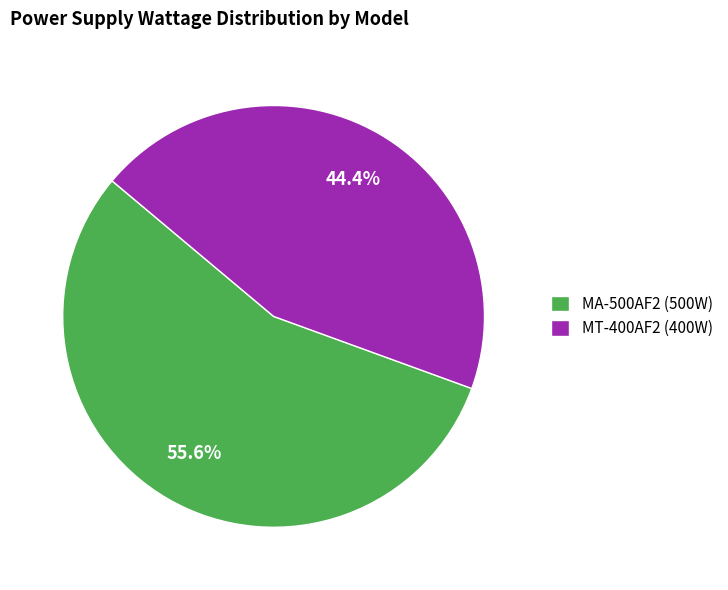

Which has a higher value, MT-400AF2 (400W) or MA-500AF2 (500W)?

MA-500AF2 (500W)